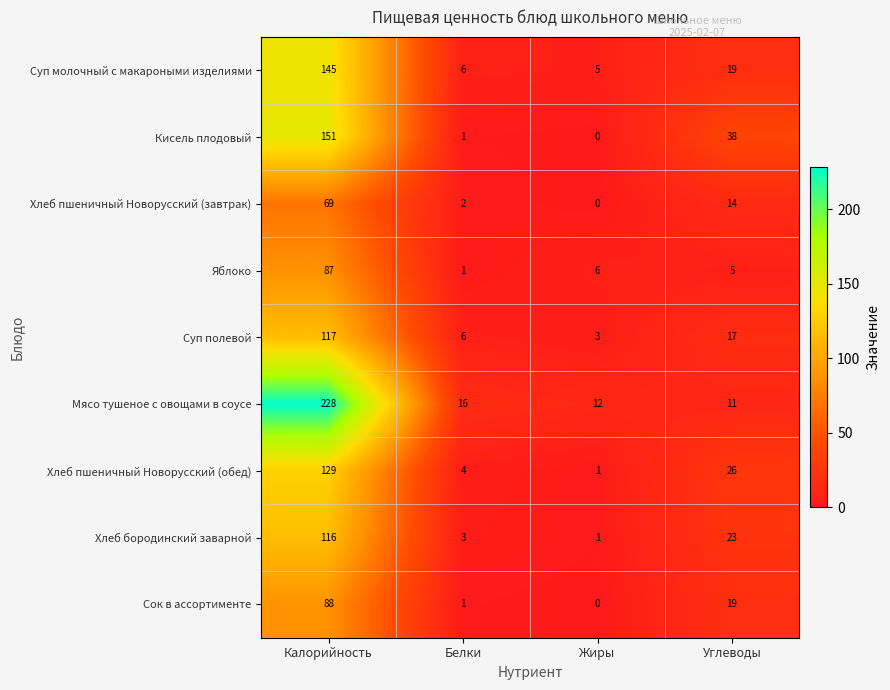

Is it true that Хлеб пшеничный Новорусский (завтрак) equals 1 at Белки?

False